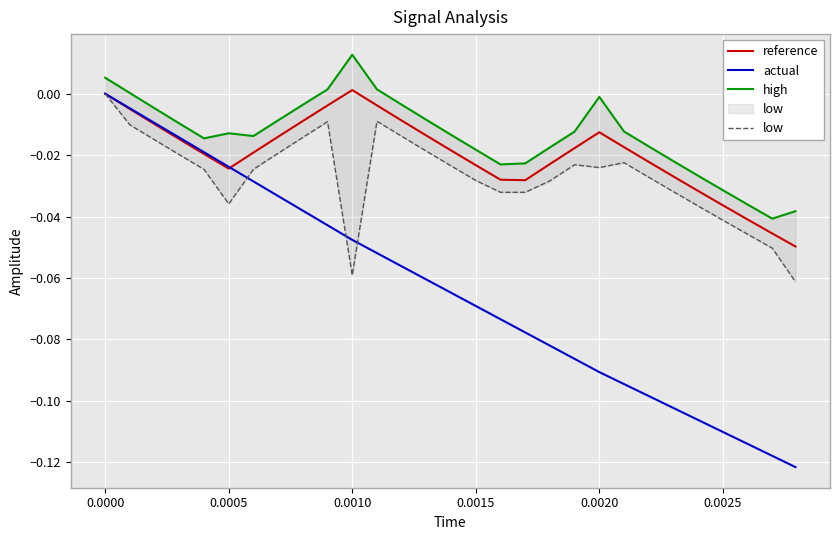

Which category has the highest value across all series?

0.0010